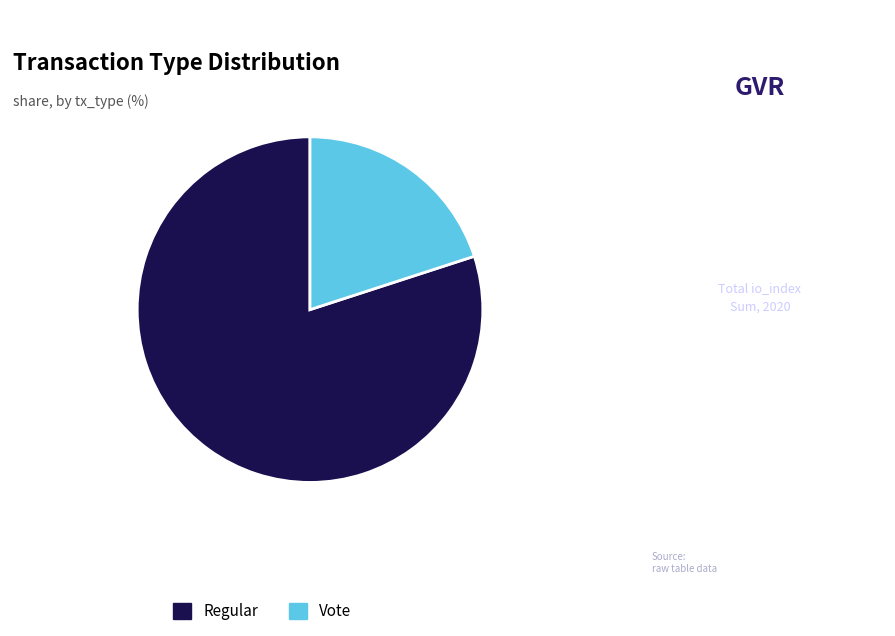

What is the ratio of the value at Regular to the value at Vote?

4.0